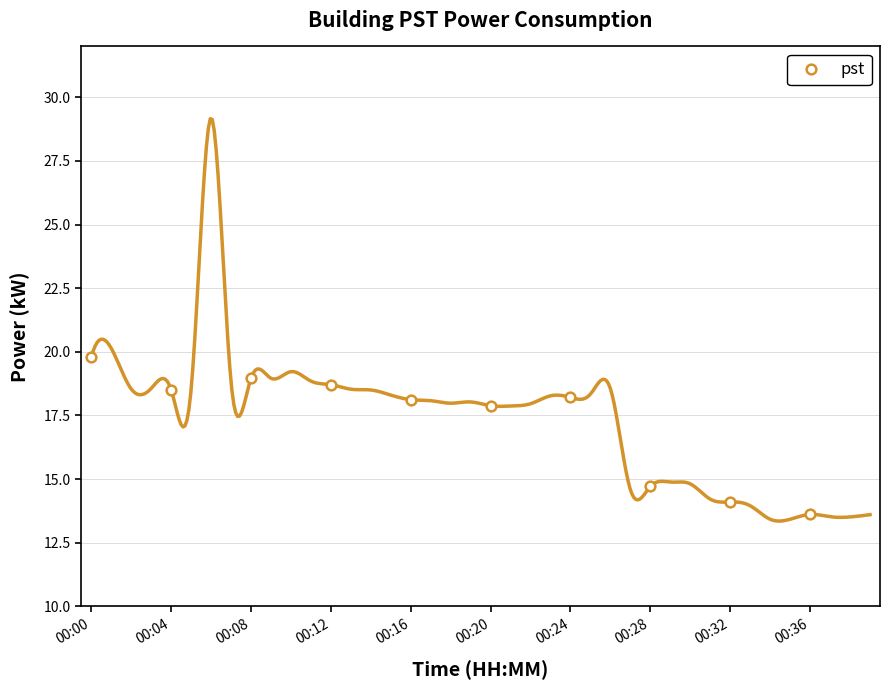

The value at 00:20 is 17.9. True or false?

True